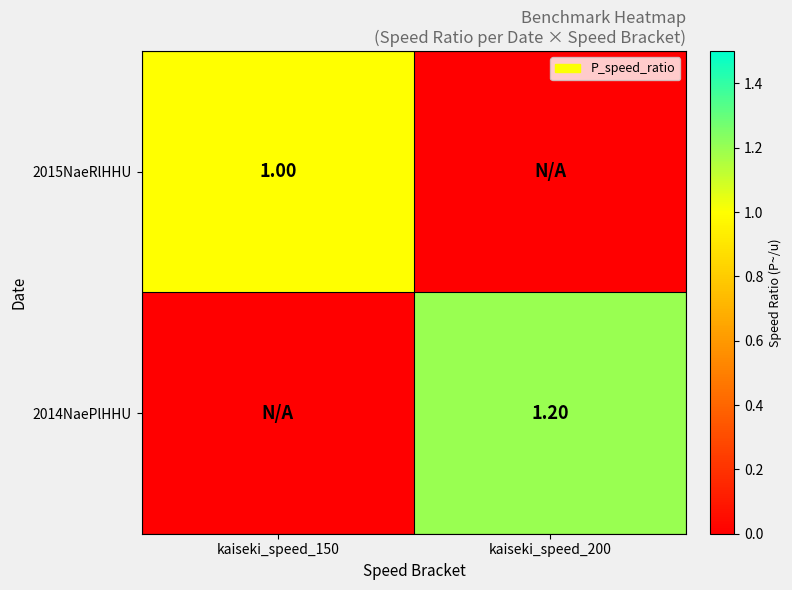

List the series in order of their peak value, lowest first.

2015NaeRlHHU, 2014NaePlHHU